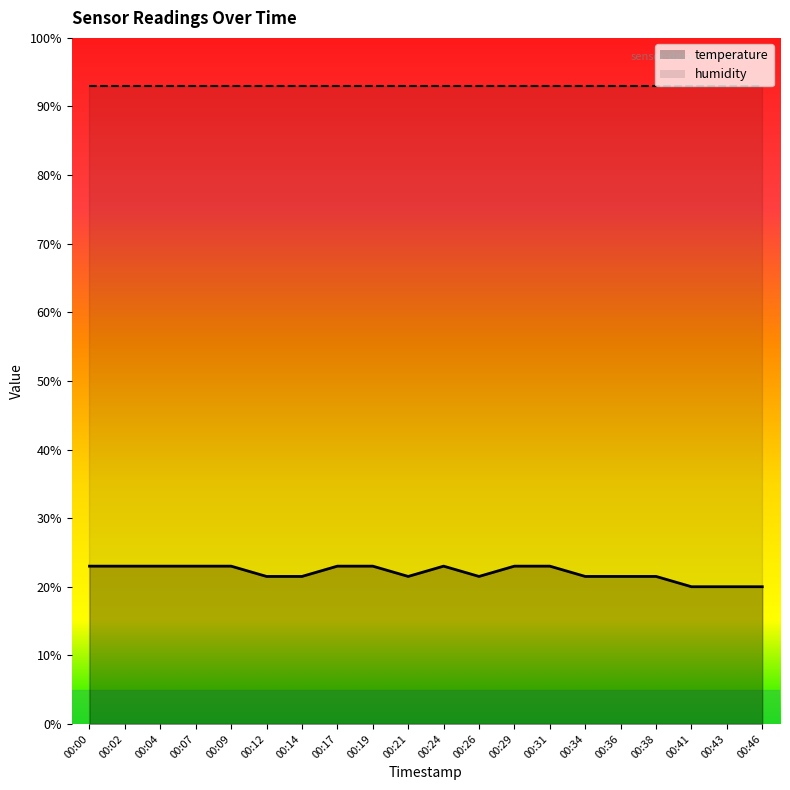

List the labels in order of value, smallest first.

00:41, 00:43, 00:46, 00:12, 00:14, 00:21, 00:26, 00:34, 00:36, 00:38, 00:00, 00:02, 00:04, 00:07, 00:09, 00:17, 00:19, 00:24, 00:29, 00:31